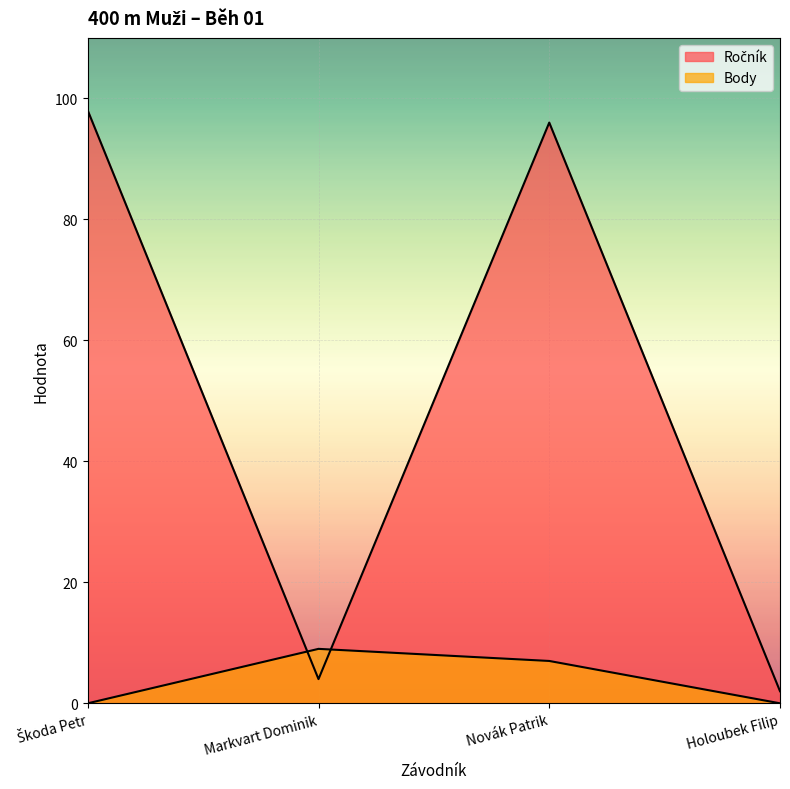

What is the average value of the Body series?

4